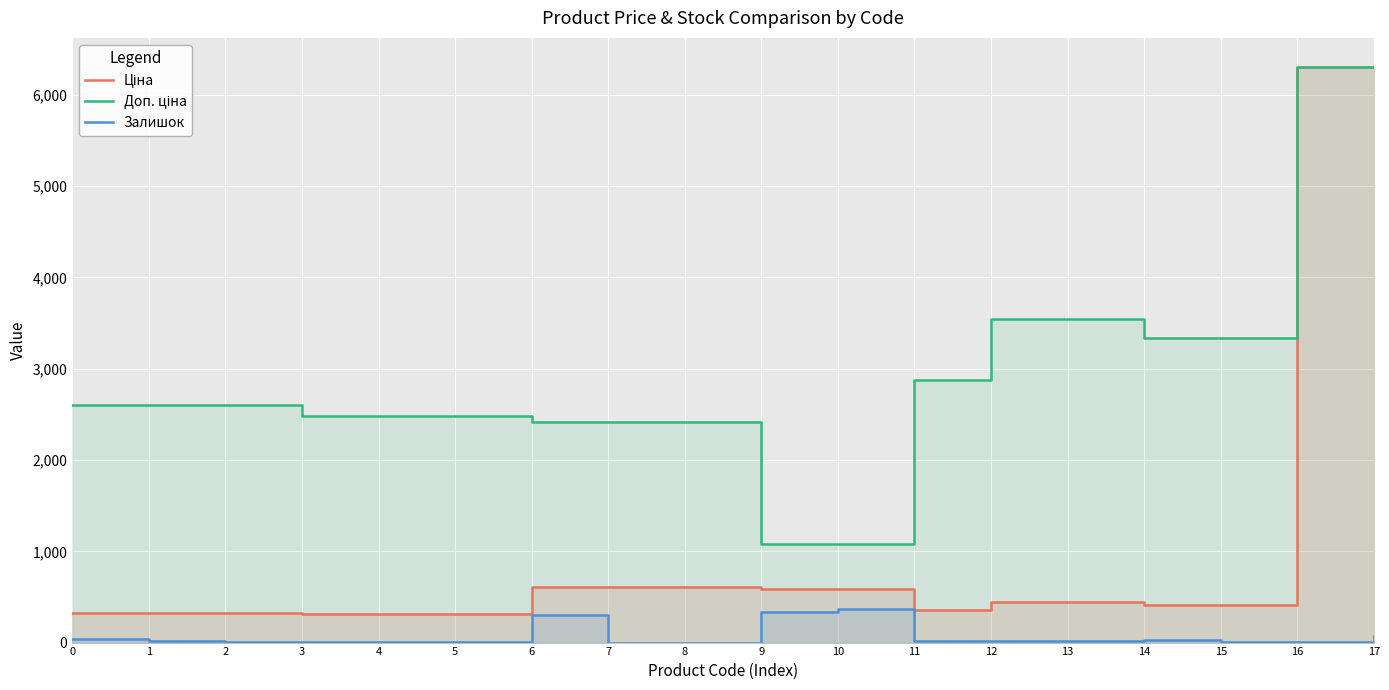

What is the total value across all series at 5?

2796.7